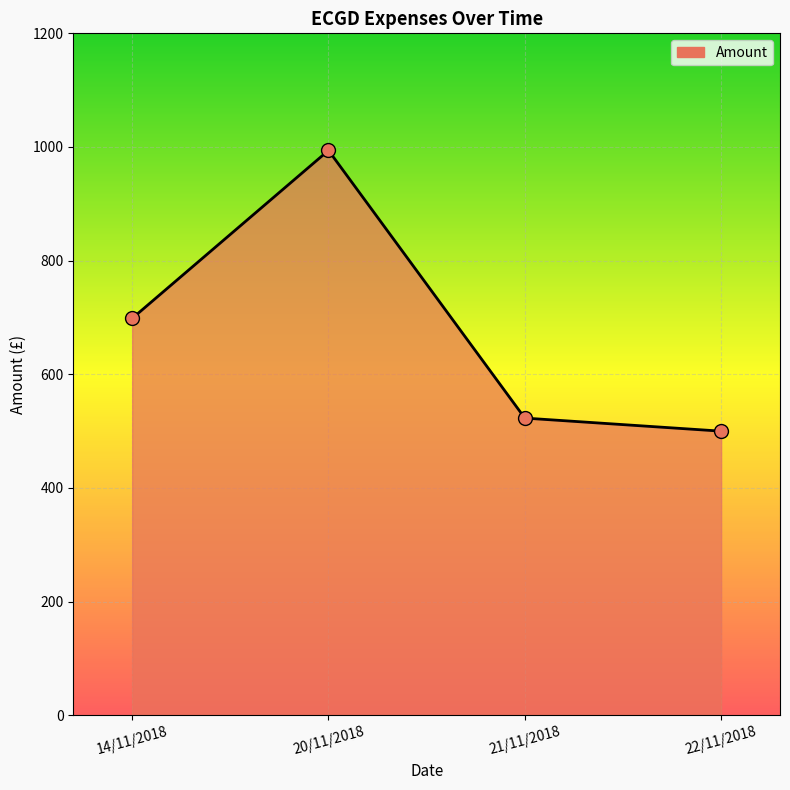

What is the ratio of the value at 22/11/2018 to the value at 21/11/2018?

1.0